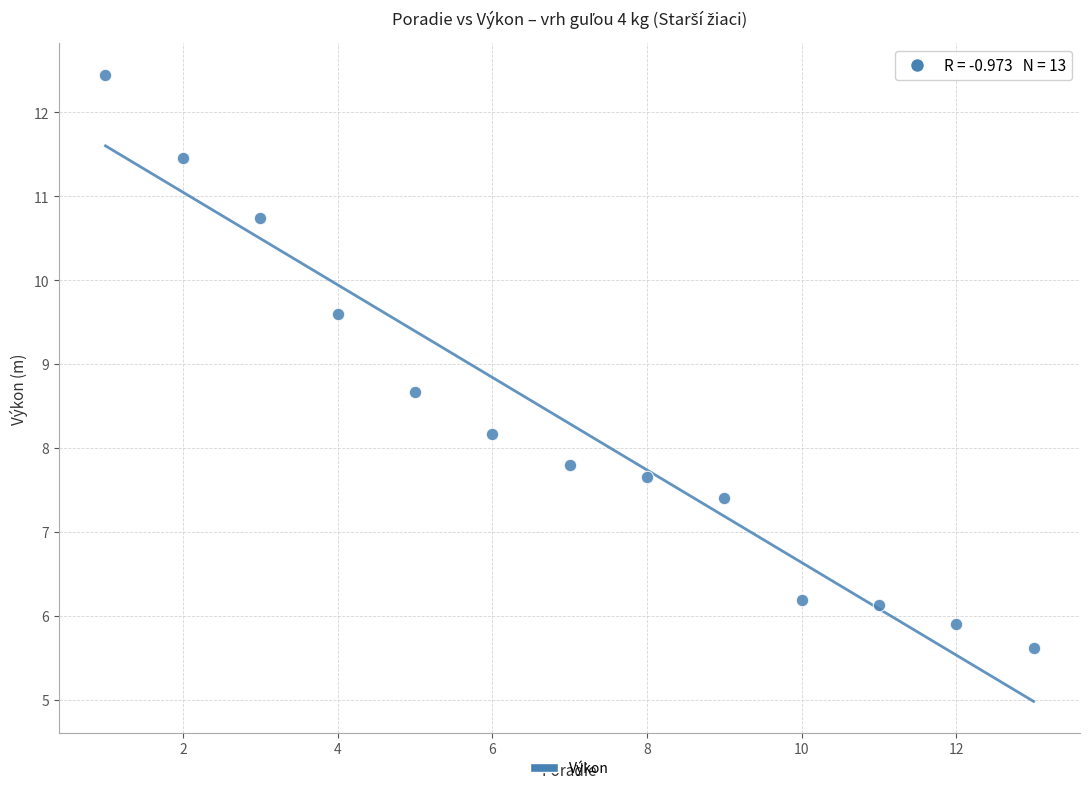

What is the range of X values (max minus min)?

12.0